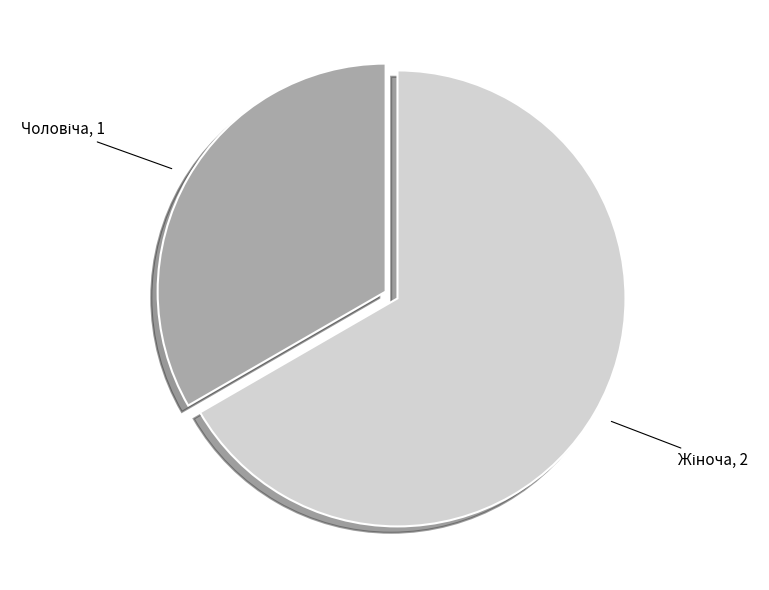

Is there any slice that represents more than half of the pie?

Yes